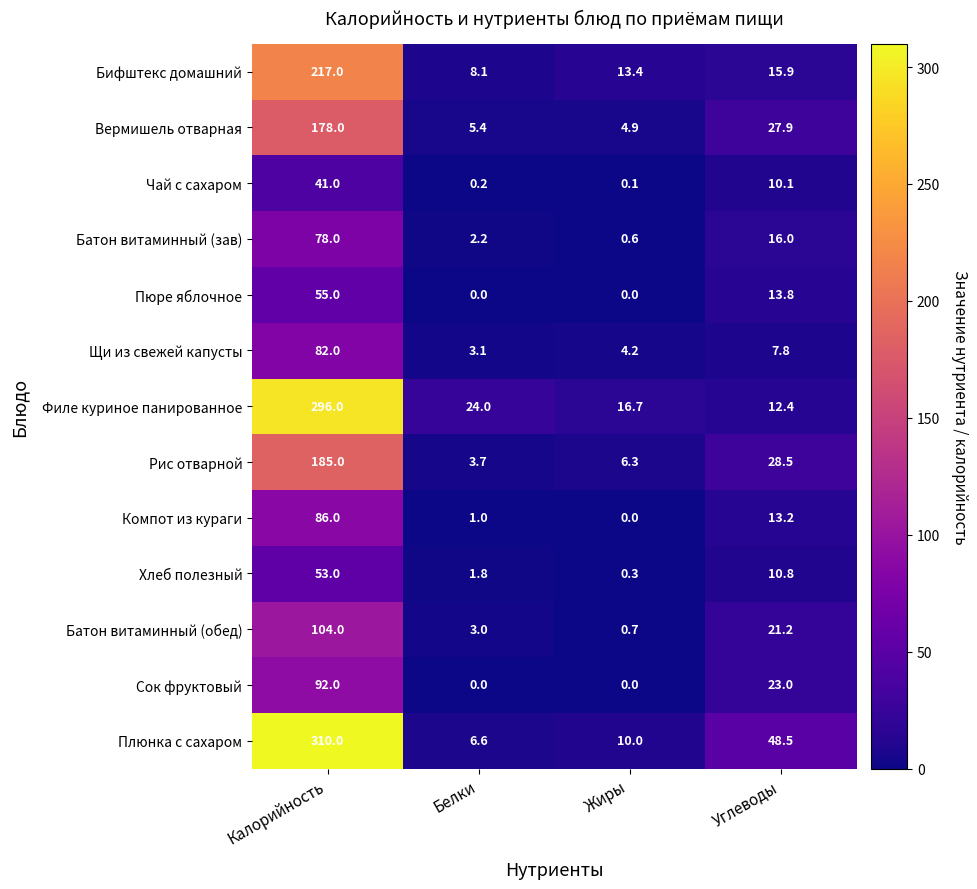

Where is Пюре яблочное nearest to the value 27?

Углеводы